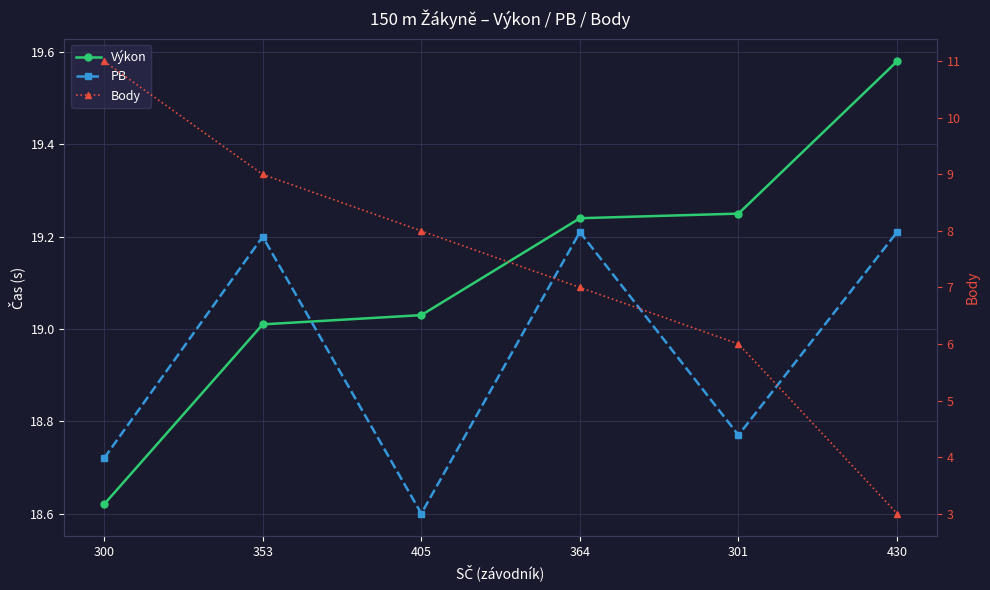

What is the value of the Body point at the 1st from the left?

11.0